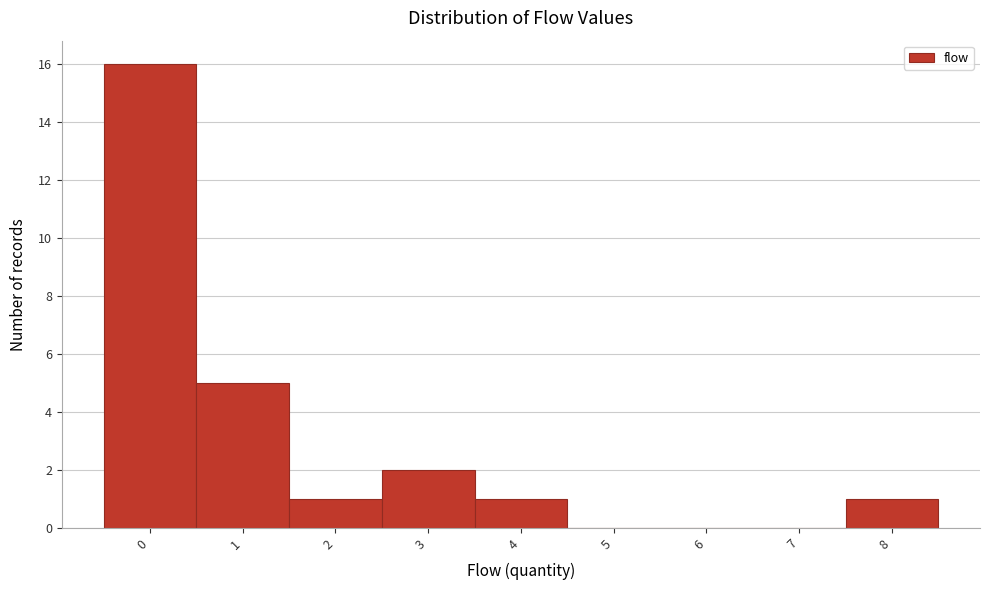

Which range on the x-axis has the tallest bar?

-0.5 to 0.5